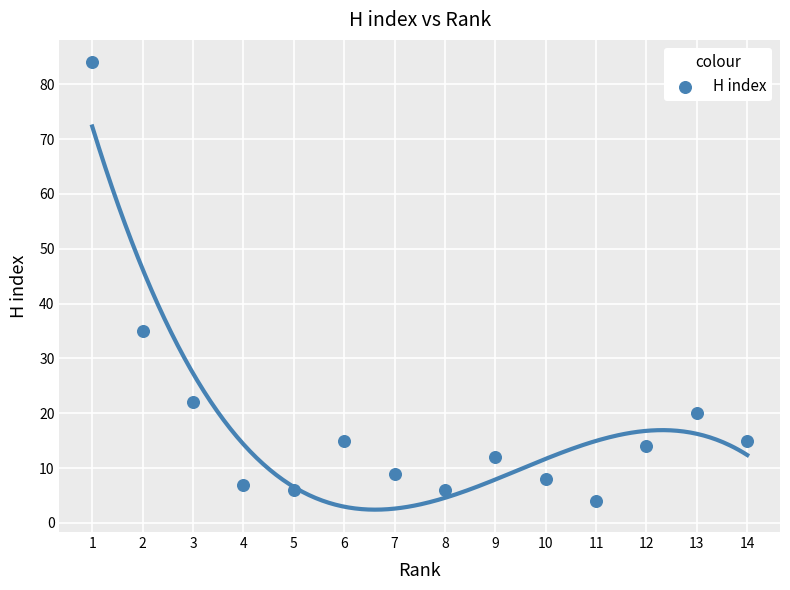

What Y value in the scatter plot is closest to 44?

35